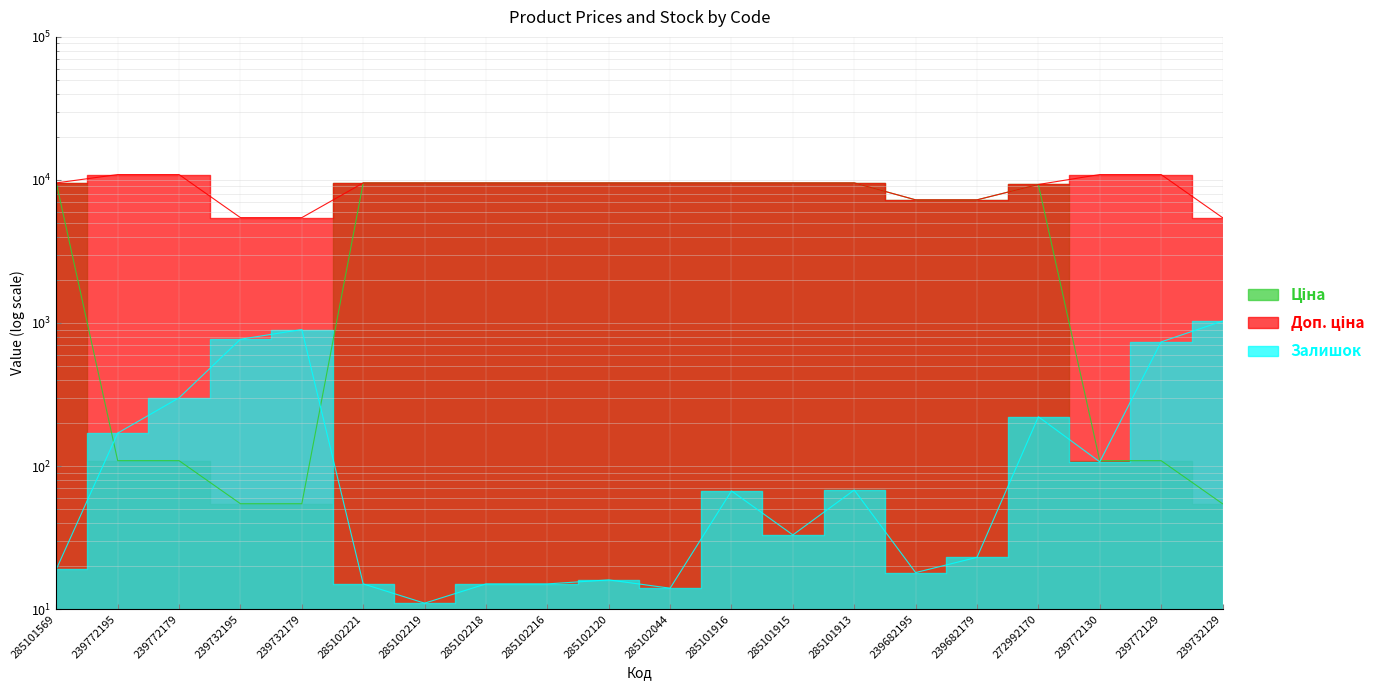

At how many categories does at least one series exceed 5781?

17